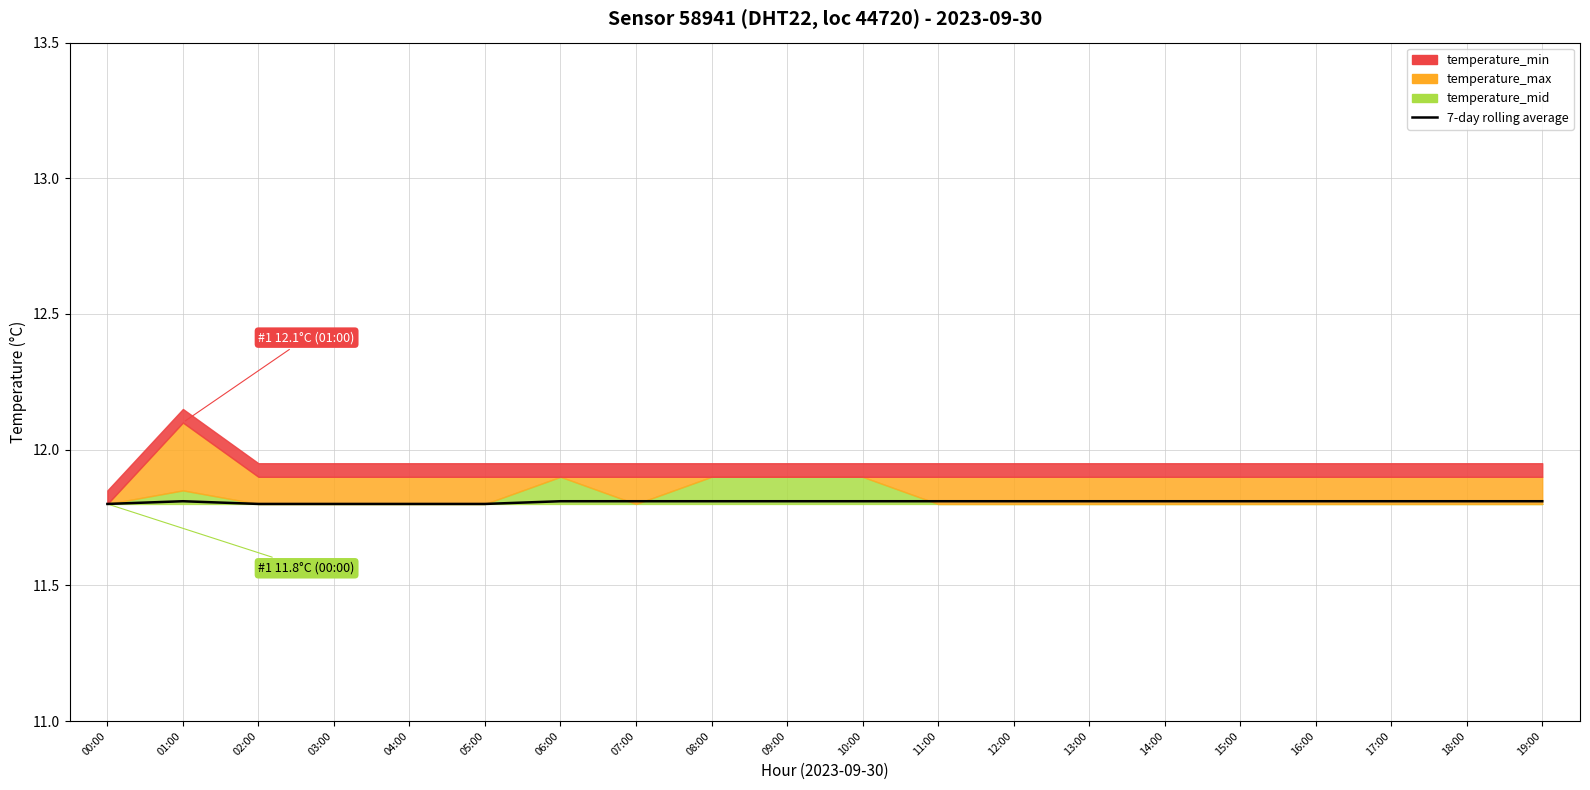

What is the sum of all values?

236.2